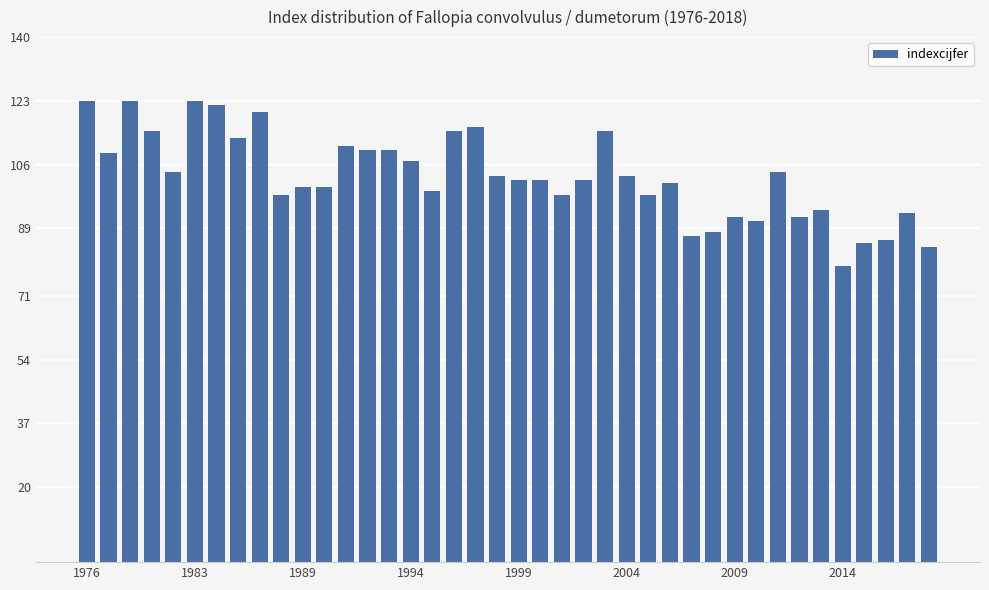

What is the value of the 5th bar from the left?

104